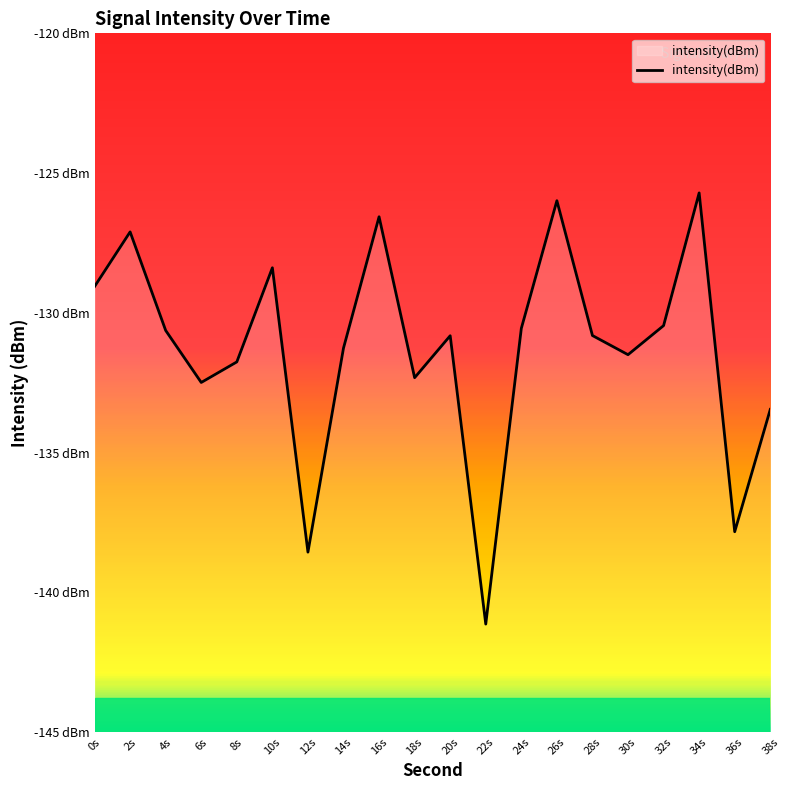

Does the chart display data point markers on the line(s)?

No